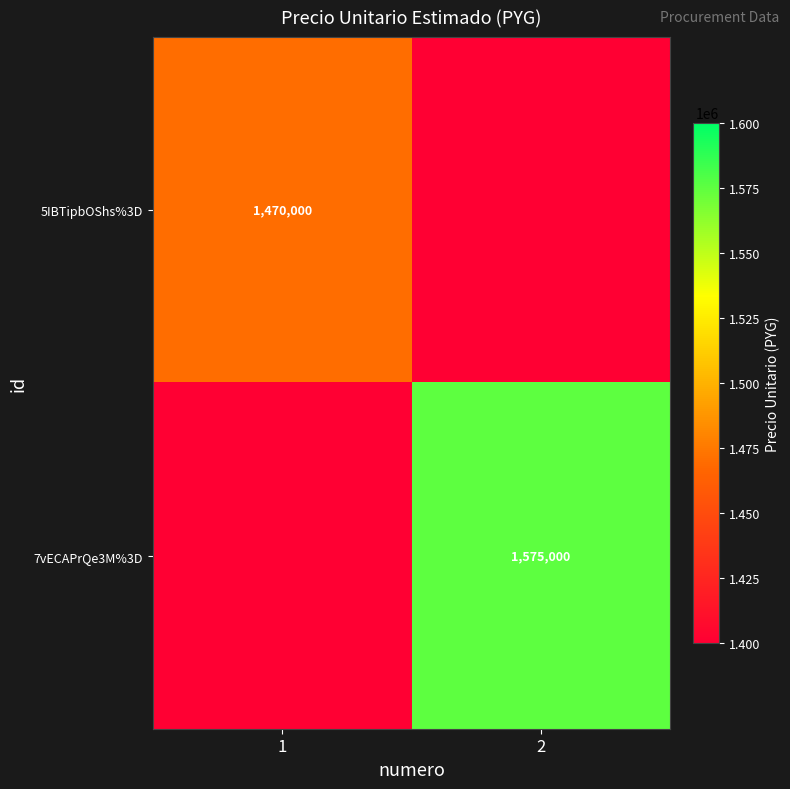

Count the number of data series in this chart.

2